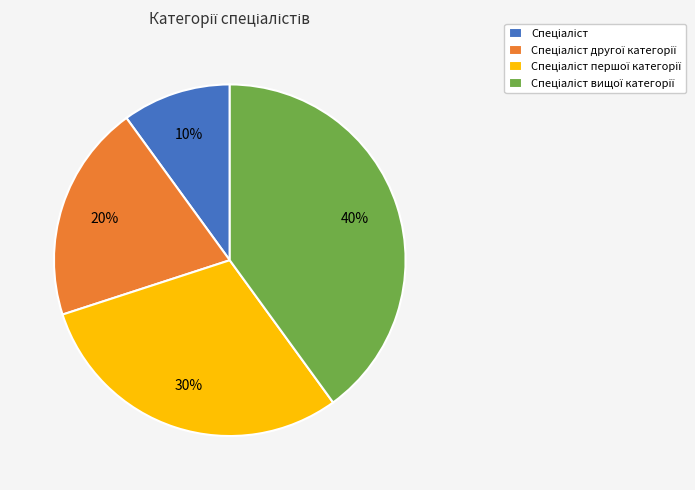

Does any single category account for the majority?

No